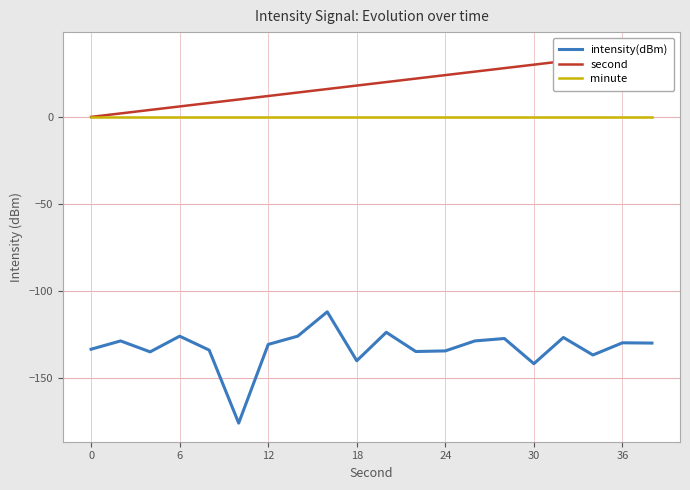

What is the maximum value for intensity(dBm)?

-112.0